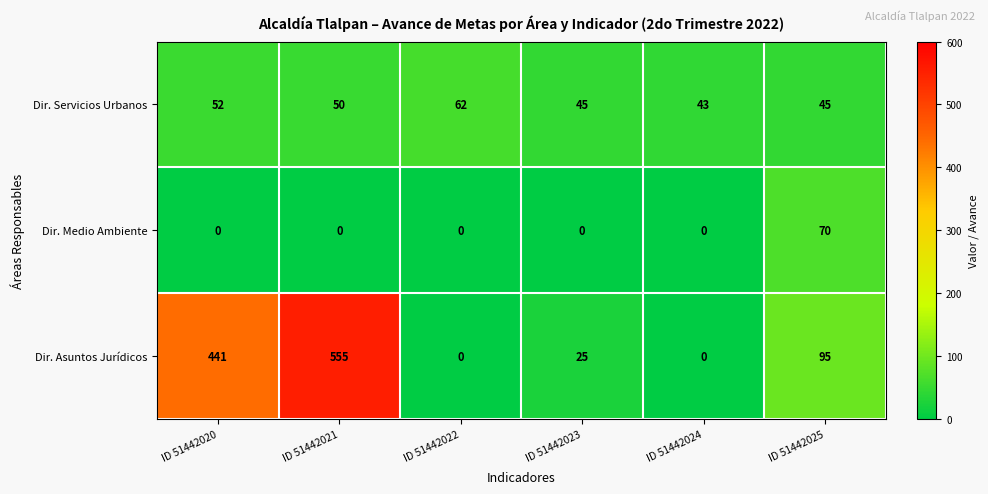

Reading left to right, transcribe all the data shown in this chart.

Dir. Servicios Urbanos: 52	50	62	45	43	45
Dir. Medio Ambiente: 0	0	0	0	0	70
Dir. Asuntos Jurídicos: 441	555	0	25	0	95